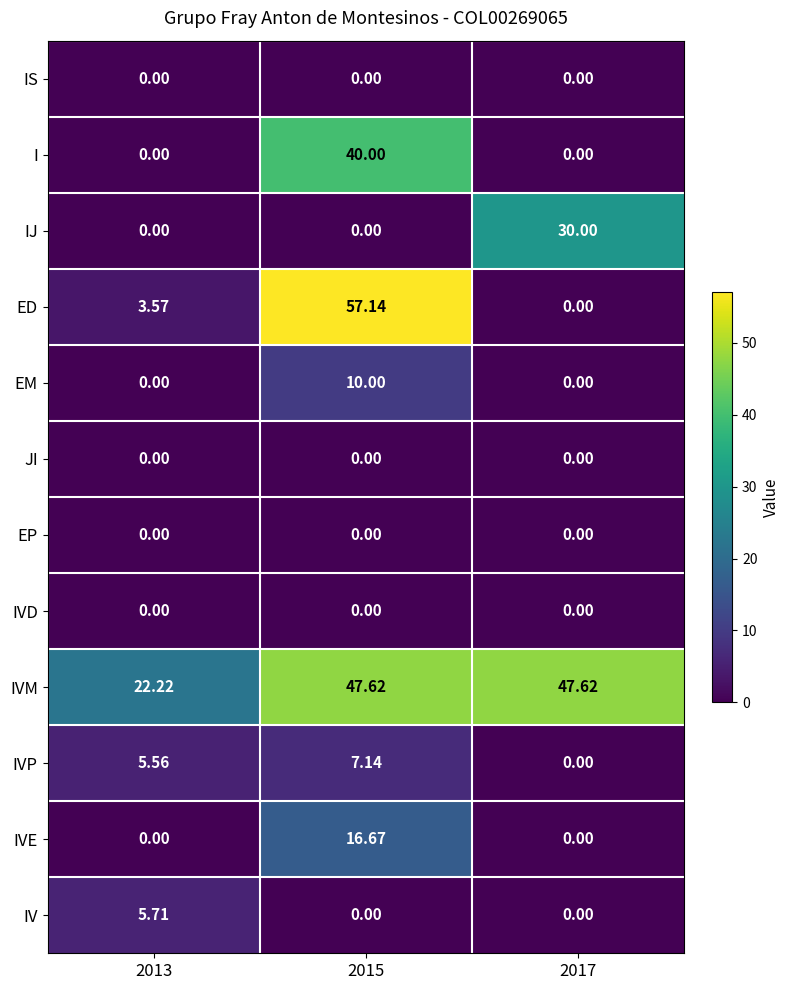

What is the greatest value displayed?

57.1